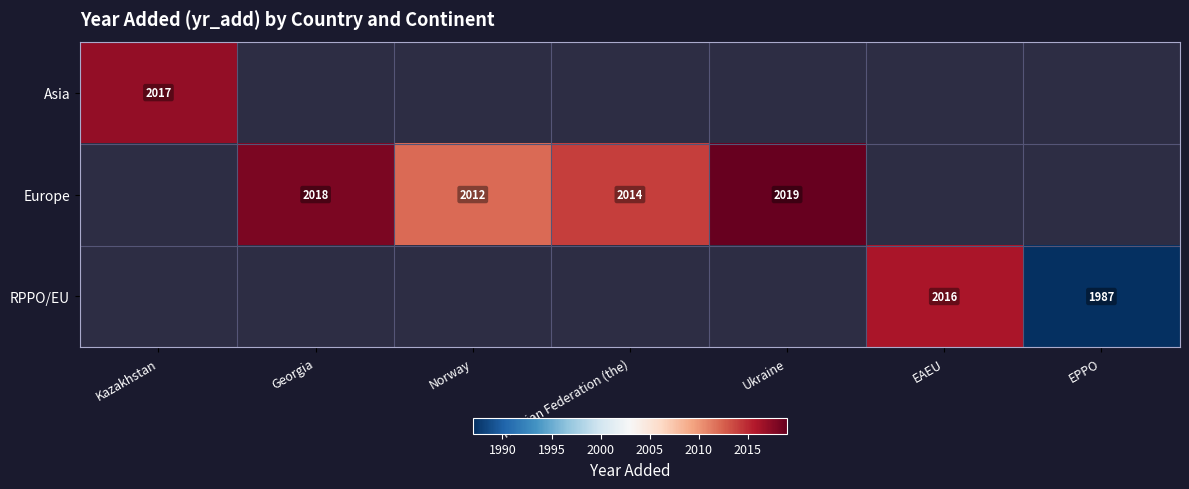

True or false: Europe has a value of 2012 at Norway.

True